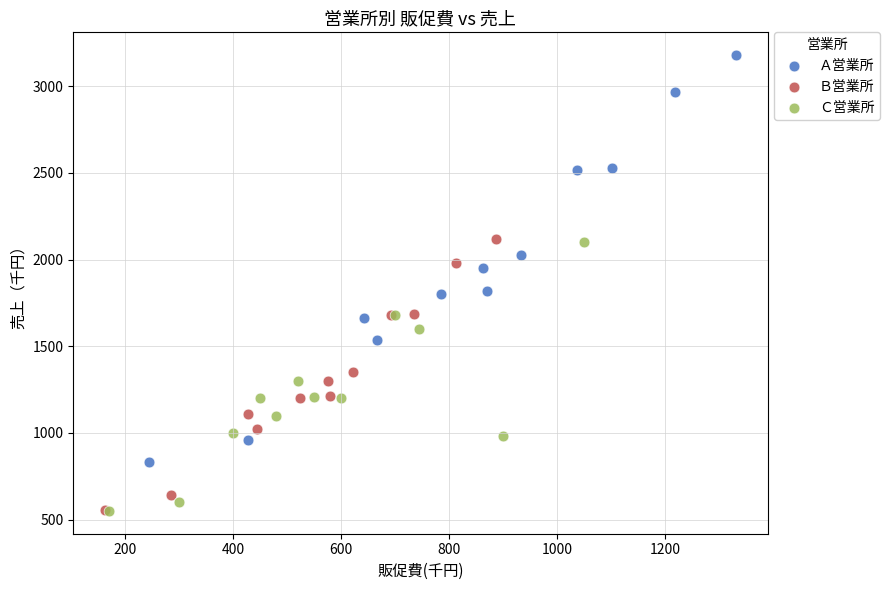

Which series contains the highest Y value?

Ａ営業所